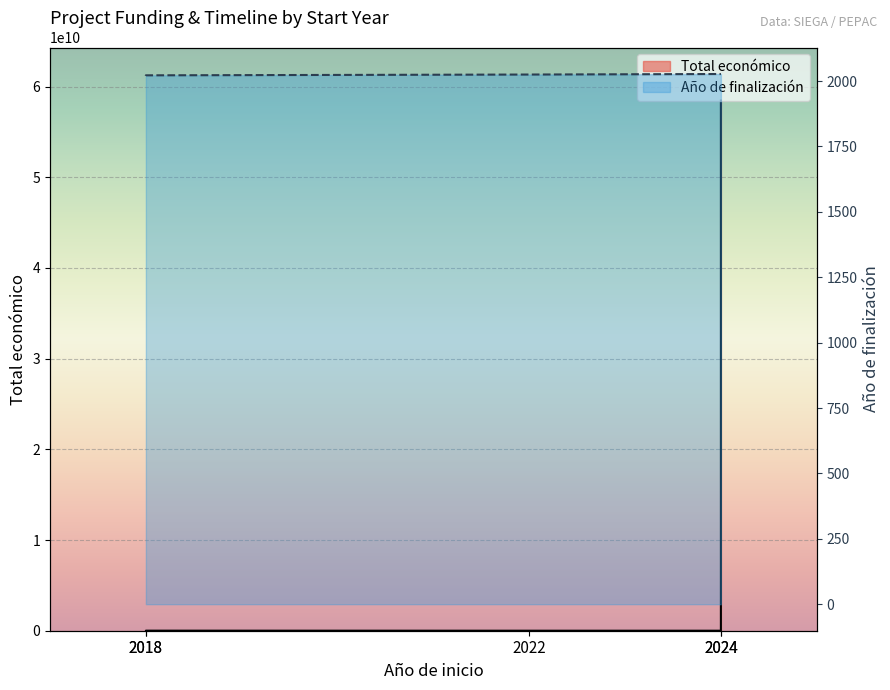

True or false: Año de finalización and Total económico cross at least once.

False